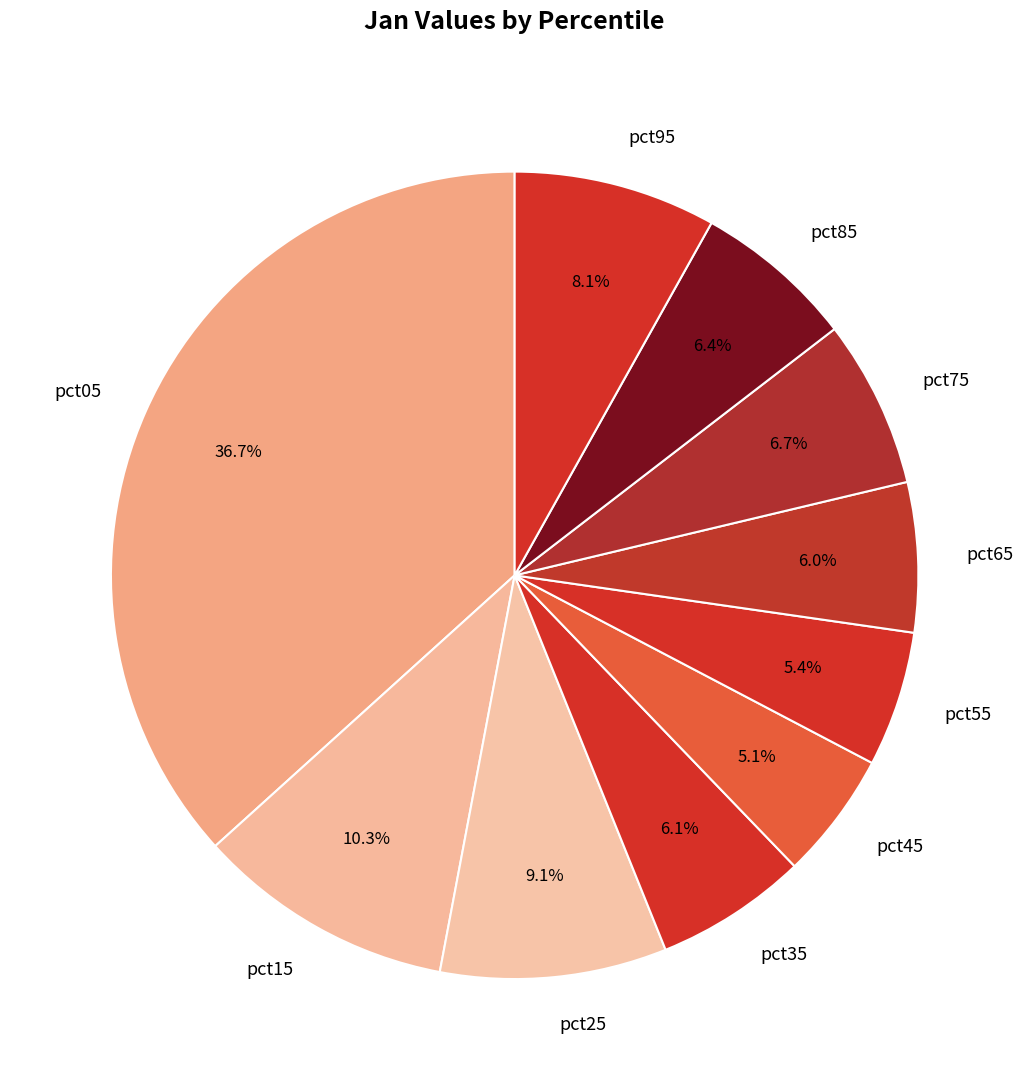

What is the largest slice in the pie chart?

pct05